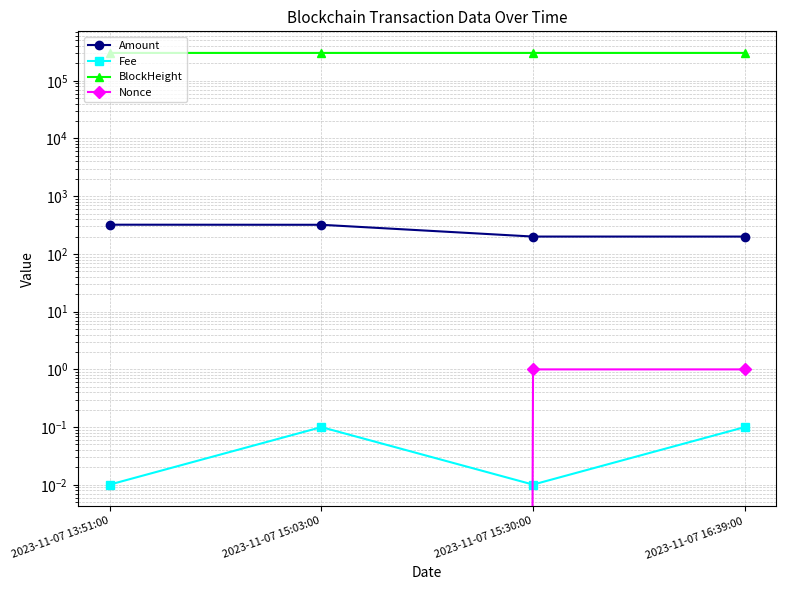

How many values in the BlockHeight series exceed 303523?

1